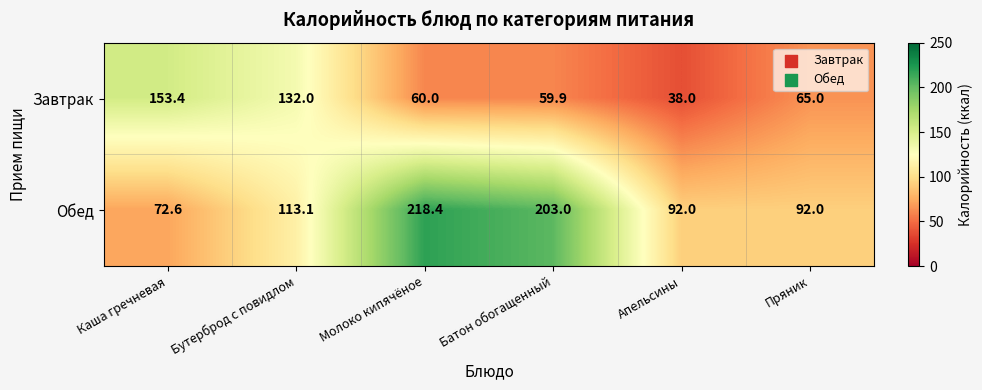

How many series are shown in this chart?

2